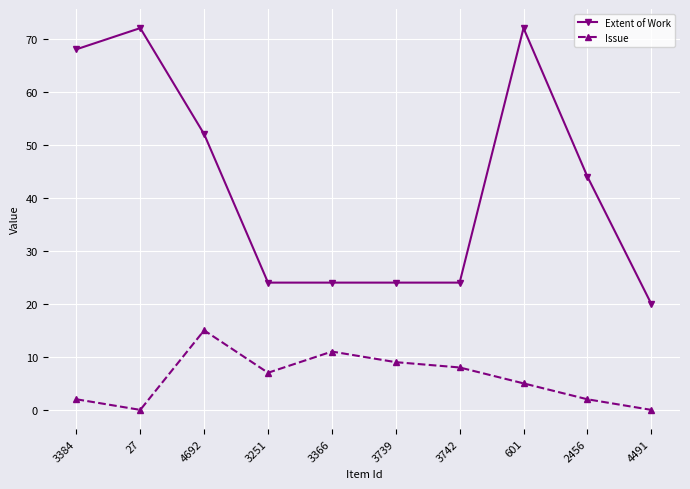

At how many categories does at least one series exceed 65?

3